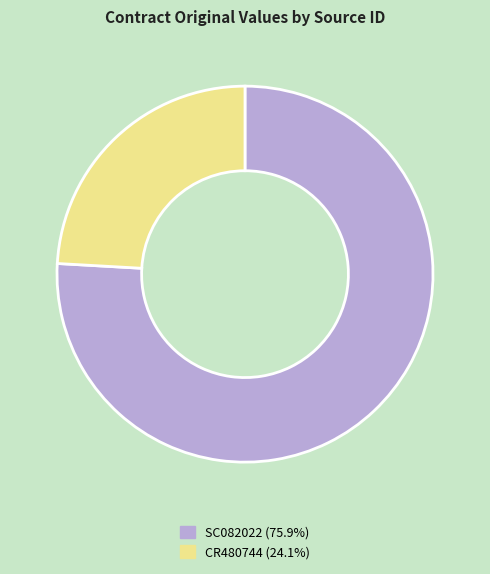

What is the ratio of the value at CR480744 to the value at SC082022?

0.3